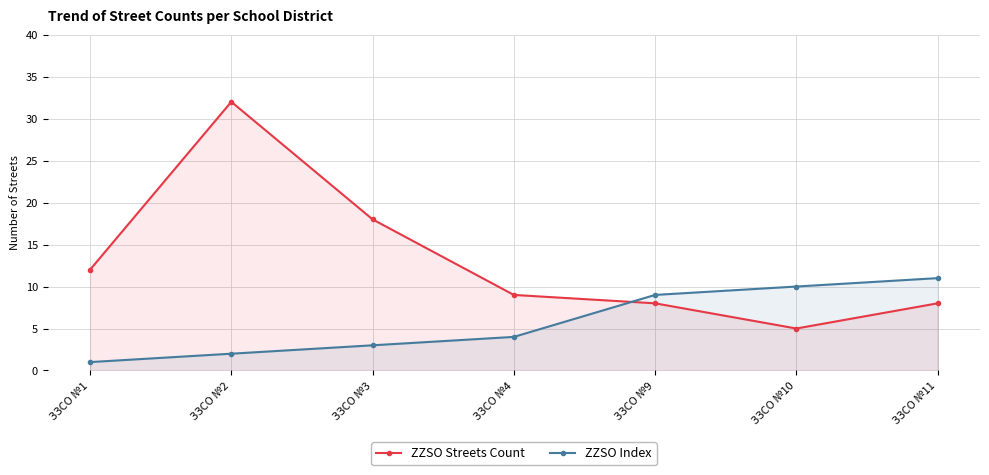

Reading right to left, extract all data points from this chart.

ZZSO Streets Count: 8	5	8	9	18	32	12
ZZSO Index: 11	10	9	4	3	2	1